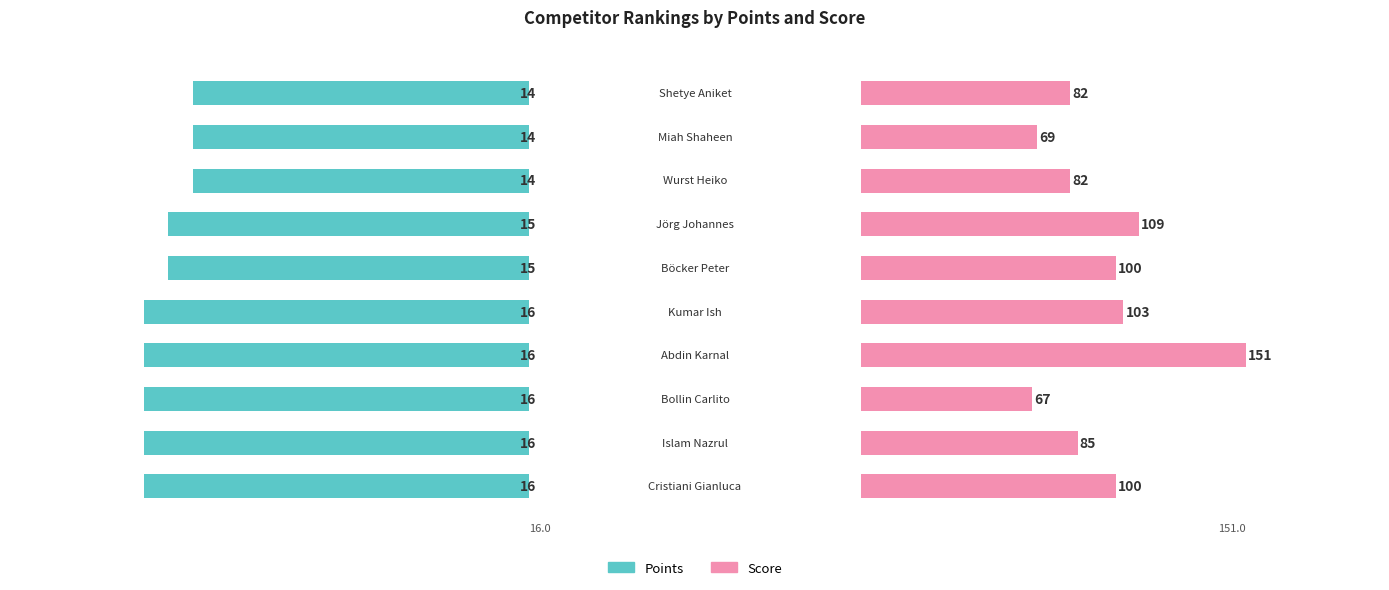

Reading left to right, what are all the values shown in this chart?

Points: 16	16	16	16	16	15	15	14	14	14
Score: 100	85	67	151	103	100	109	82	69	82